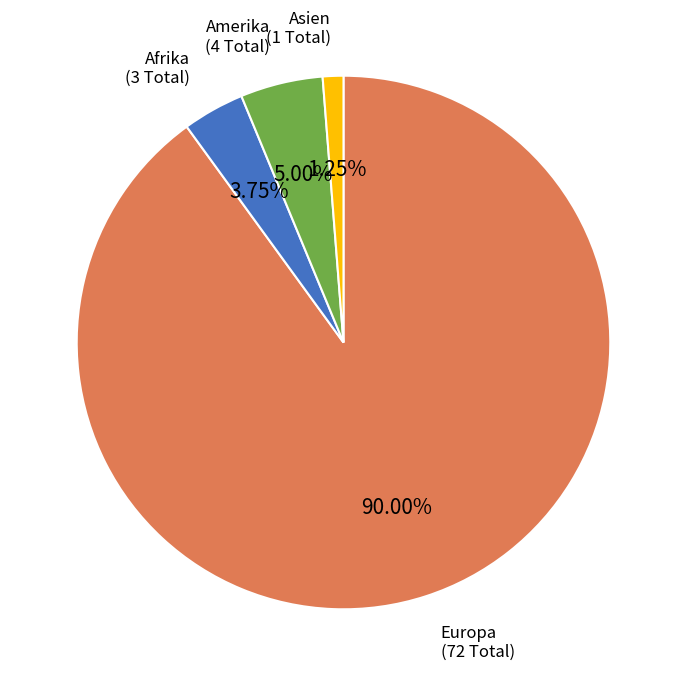

How many segments does this pie chart have?

4